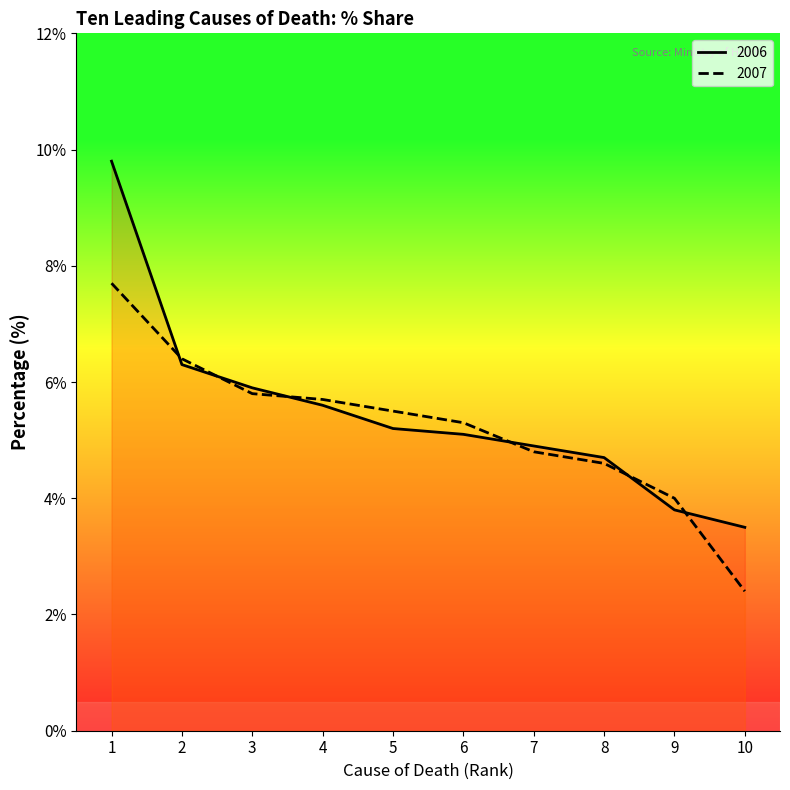

True or false: 2007 and 2006 cross at least once.

True